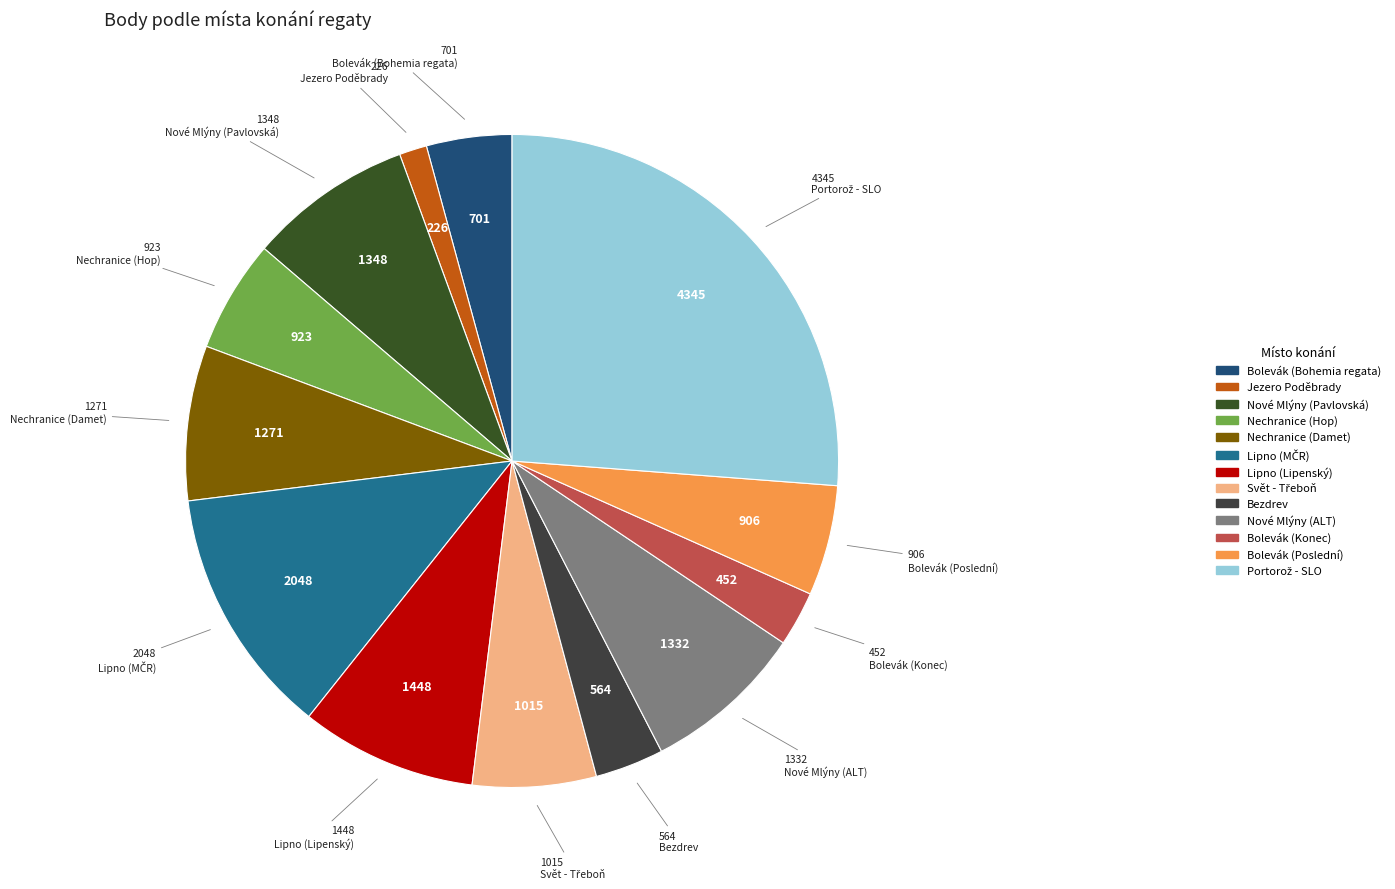

True or false: Bolevák (Poslední) accounts for 1% of the total.

False